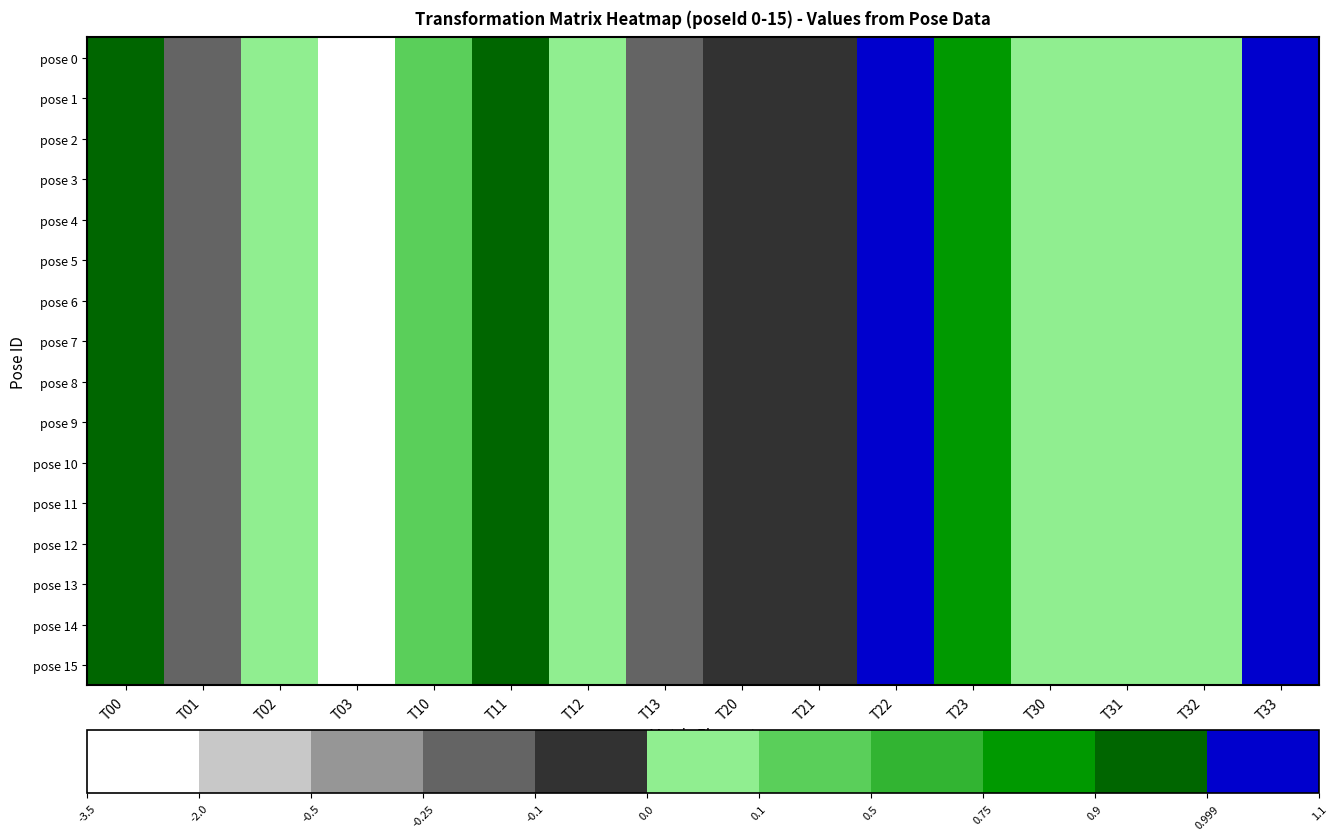

Rank the series at T02 from lowest to highest value.

pose 0, pose 1, pose 2, pose 3, pose 4, pose 5, pose 6, pose 7, pose 8, pose 9, pose 10, pose 11, pose 12, pose 13, pose 14, pose 15